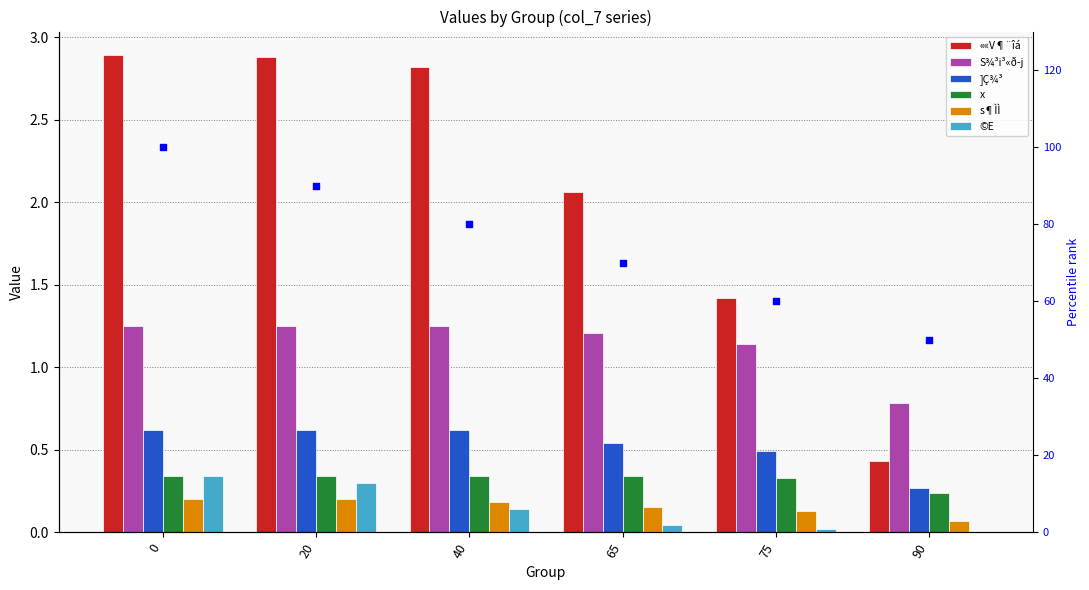

Which series reaches the maximum Y coordinate?

««V¶¨îá